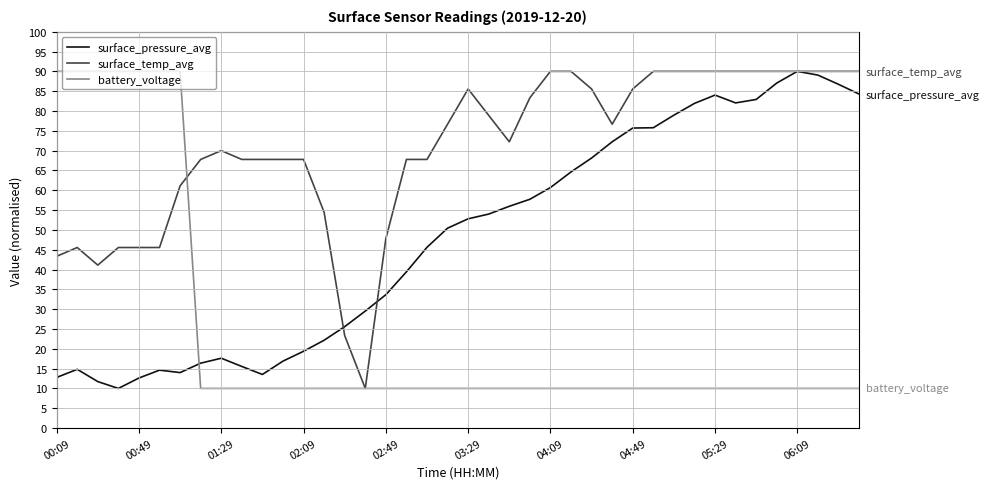

What is the minimum value for battery_voltage?

10.0